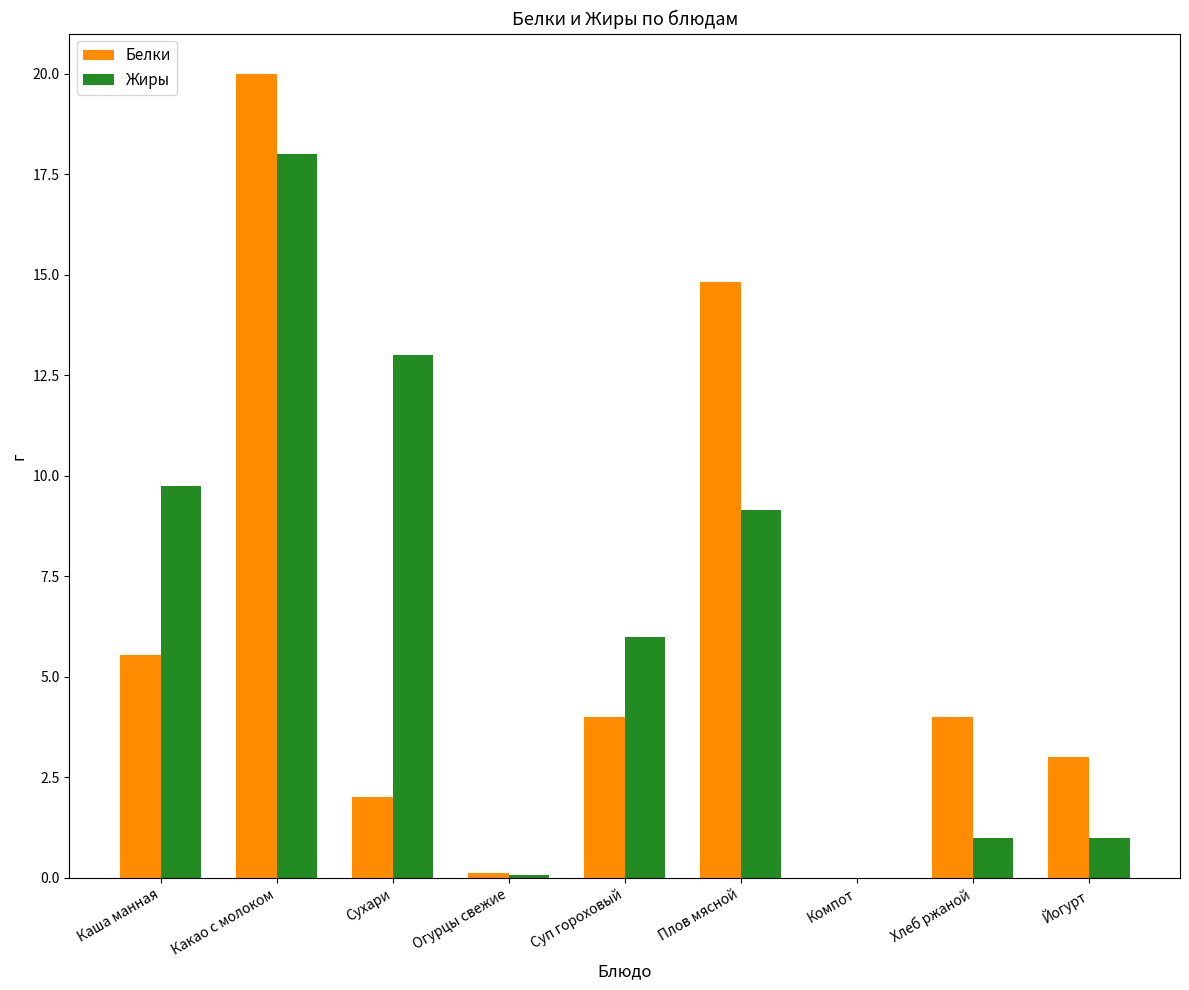

Is the value of Жиры at Компот greater than the value of Белки at Сухари?

No